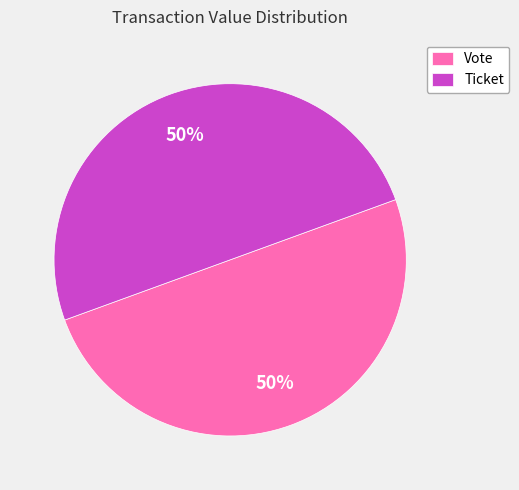

The Ticket slice represents 63% of the pie. True or false?

False